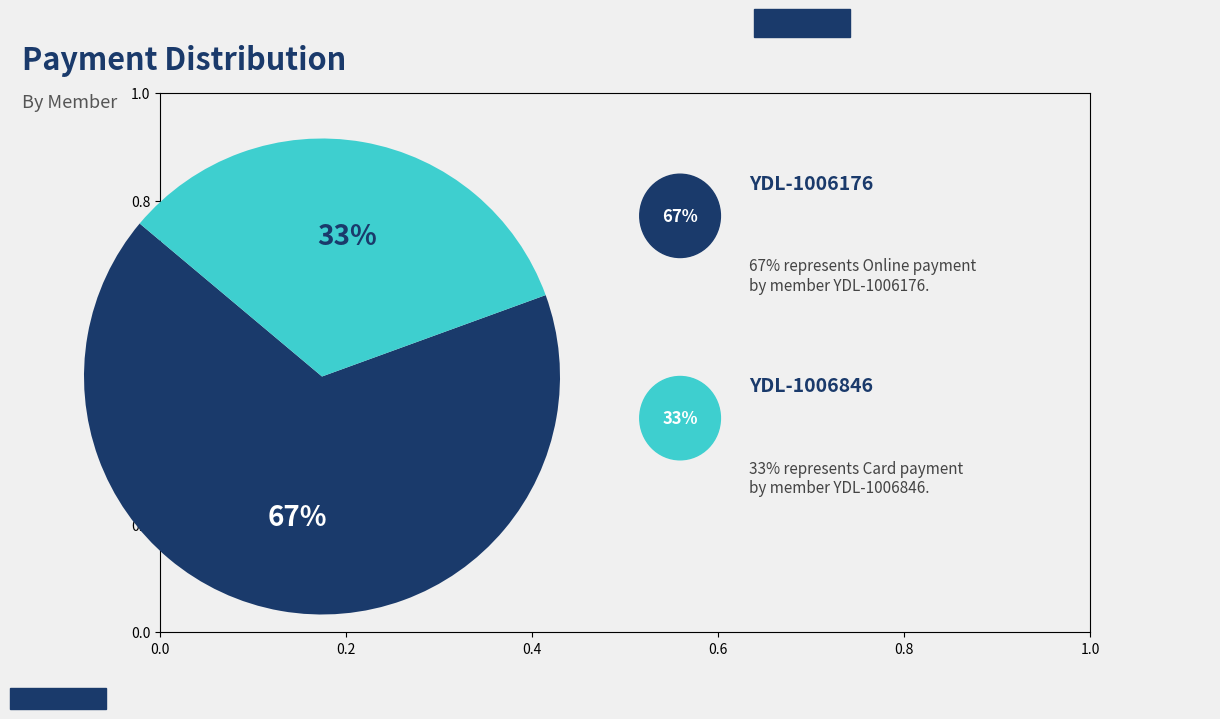

To the nearest percent, what is the average slice percentage?

50%